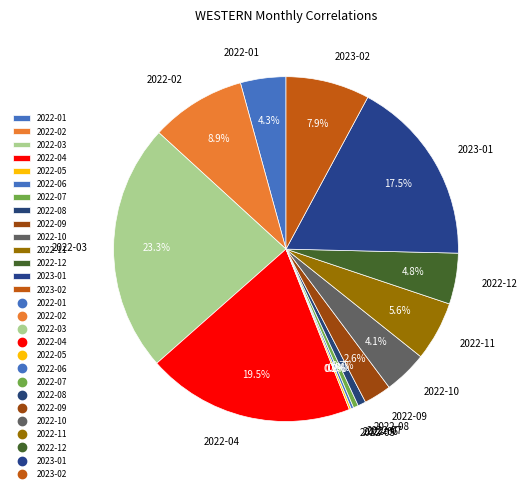

What is the total percentage of 2022-03 and 2023-02?

31.2%